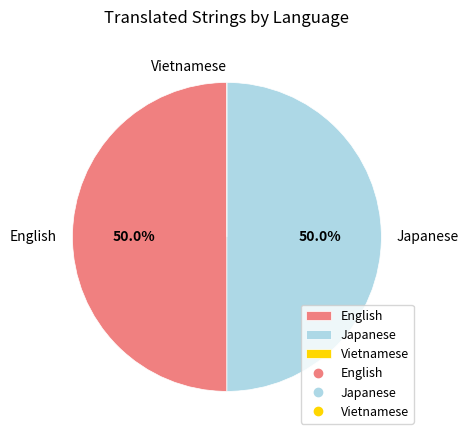

Is the sum of English and Japanese greater than half?

Yes